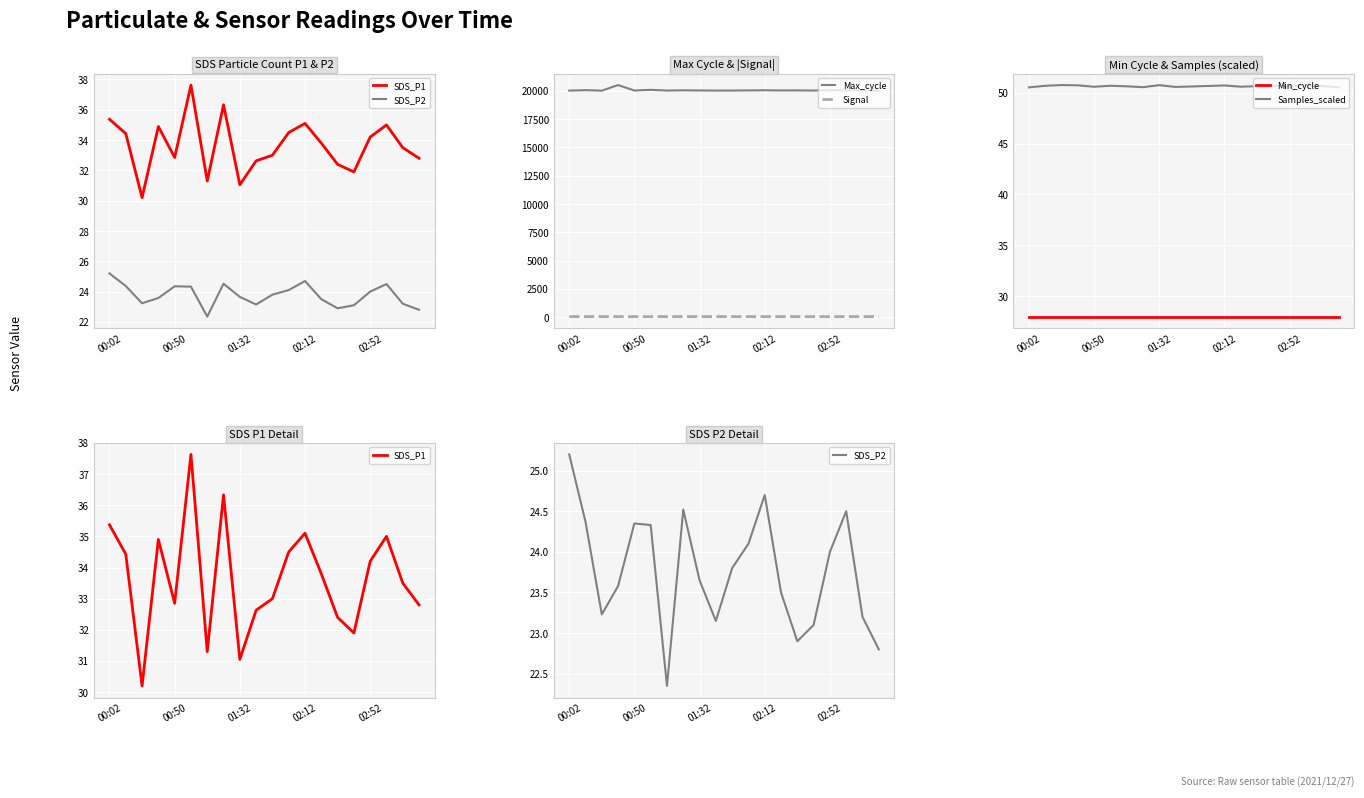

True or false: Max_cycle and Min_cycle cross at least once.

False